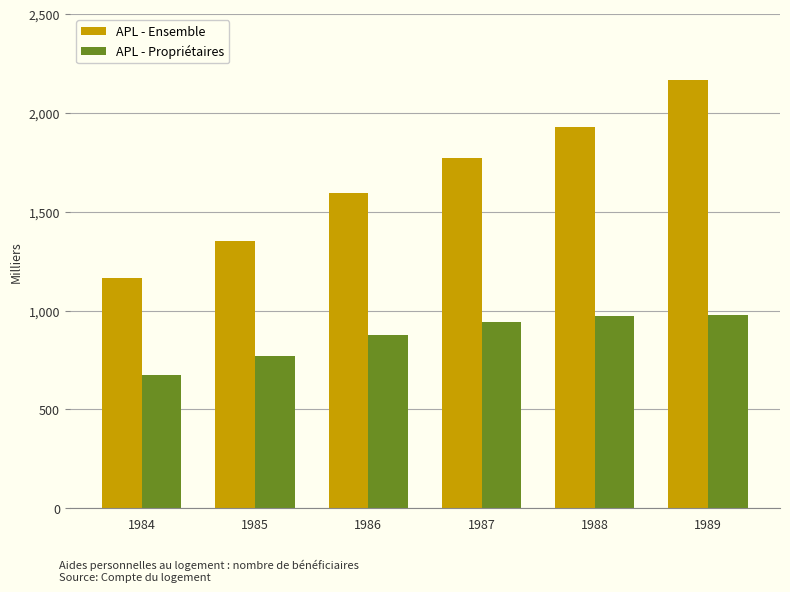

Read the APL - Ensemble value at 1986.

1593.7